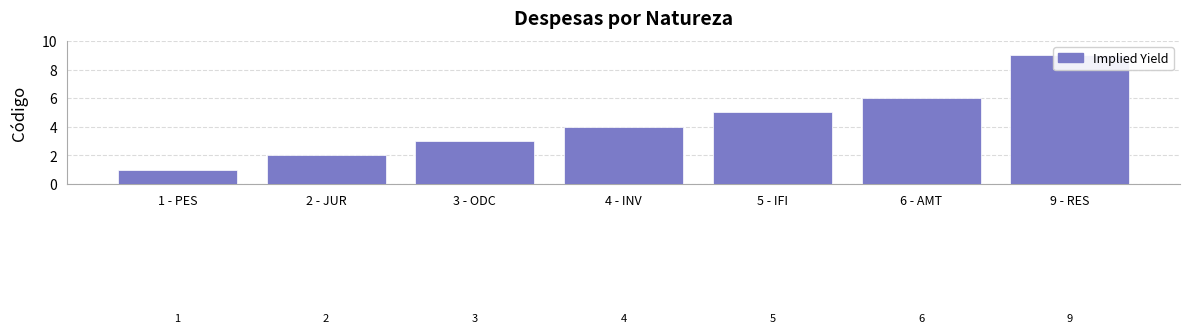

True or false: the data shows 9 at 9 - RES.

True